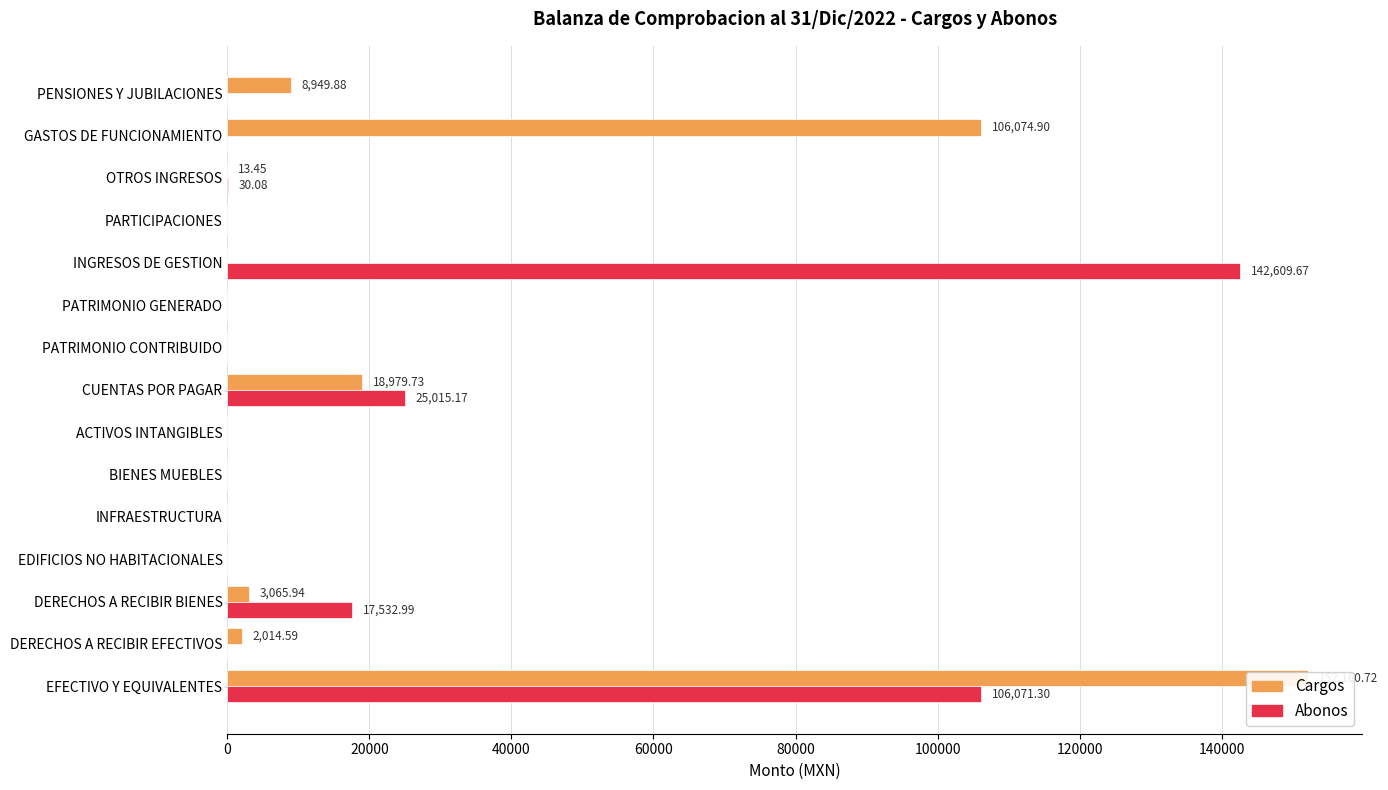

At EFECTIVO Y EQUIVALENTES, list the series in order from smallest to largest.

Abonos, Cargos